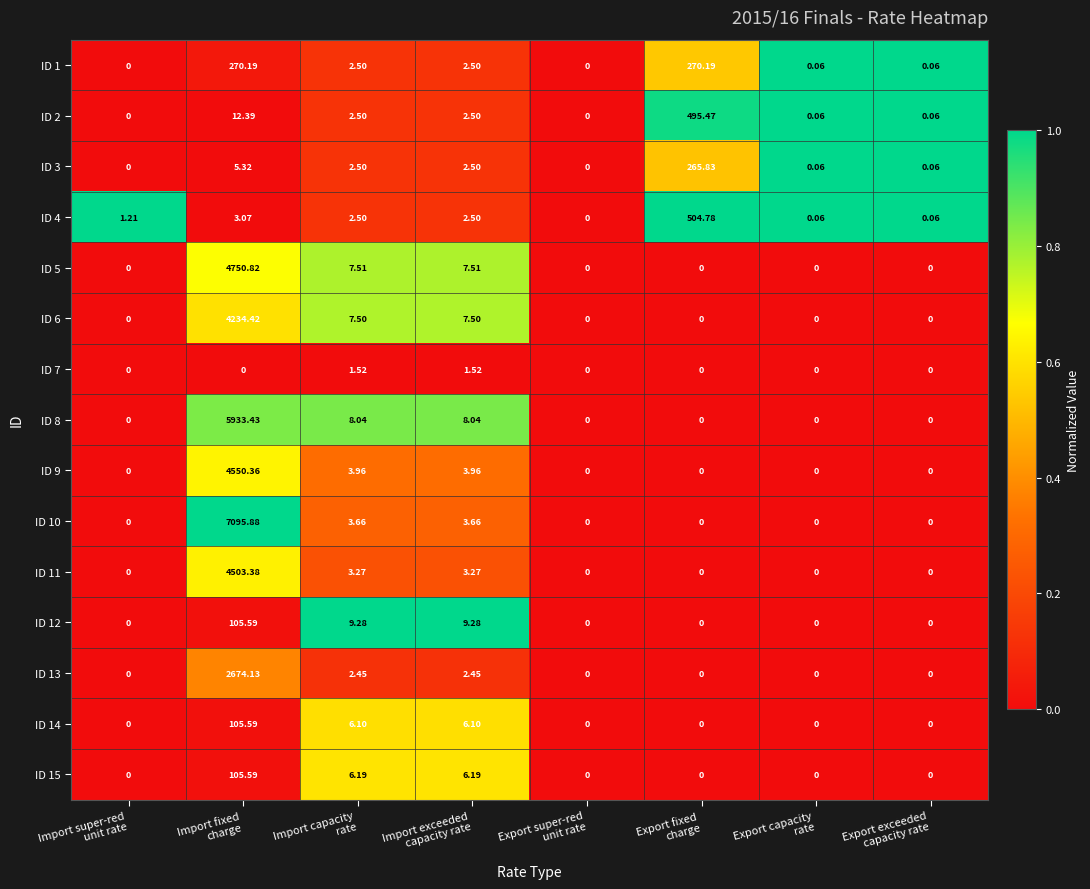

How many values in ID 8 are above zero?

3